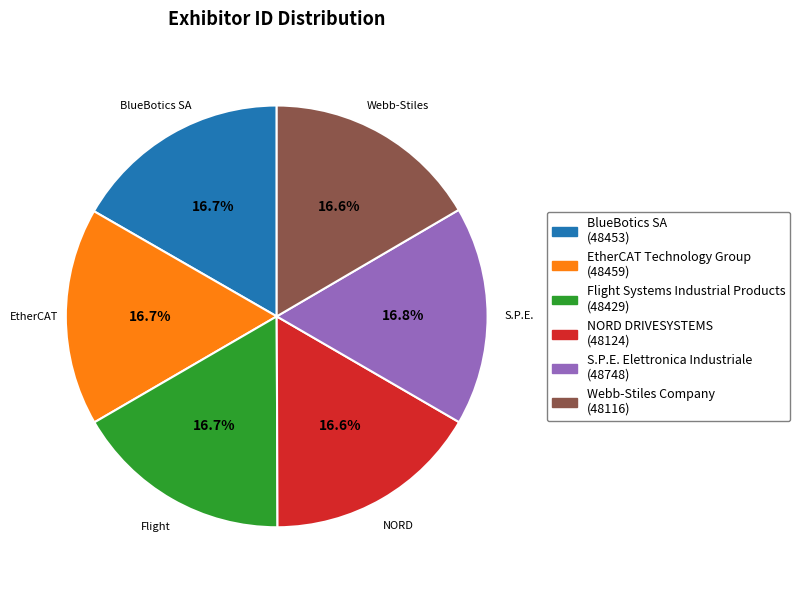

Is Webb-Stiles Company the majority of the pie?

No